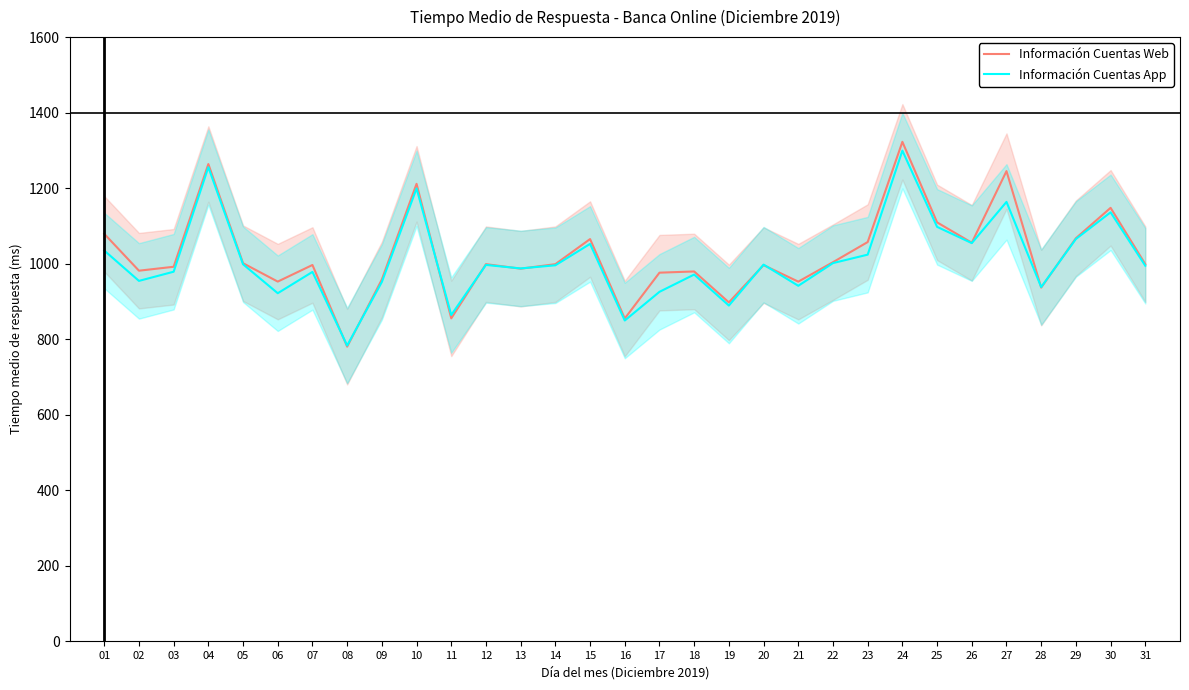

True or false: Información Cuentas App has more than 2 points higher than both neighbors.

True